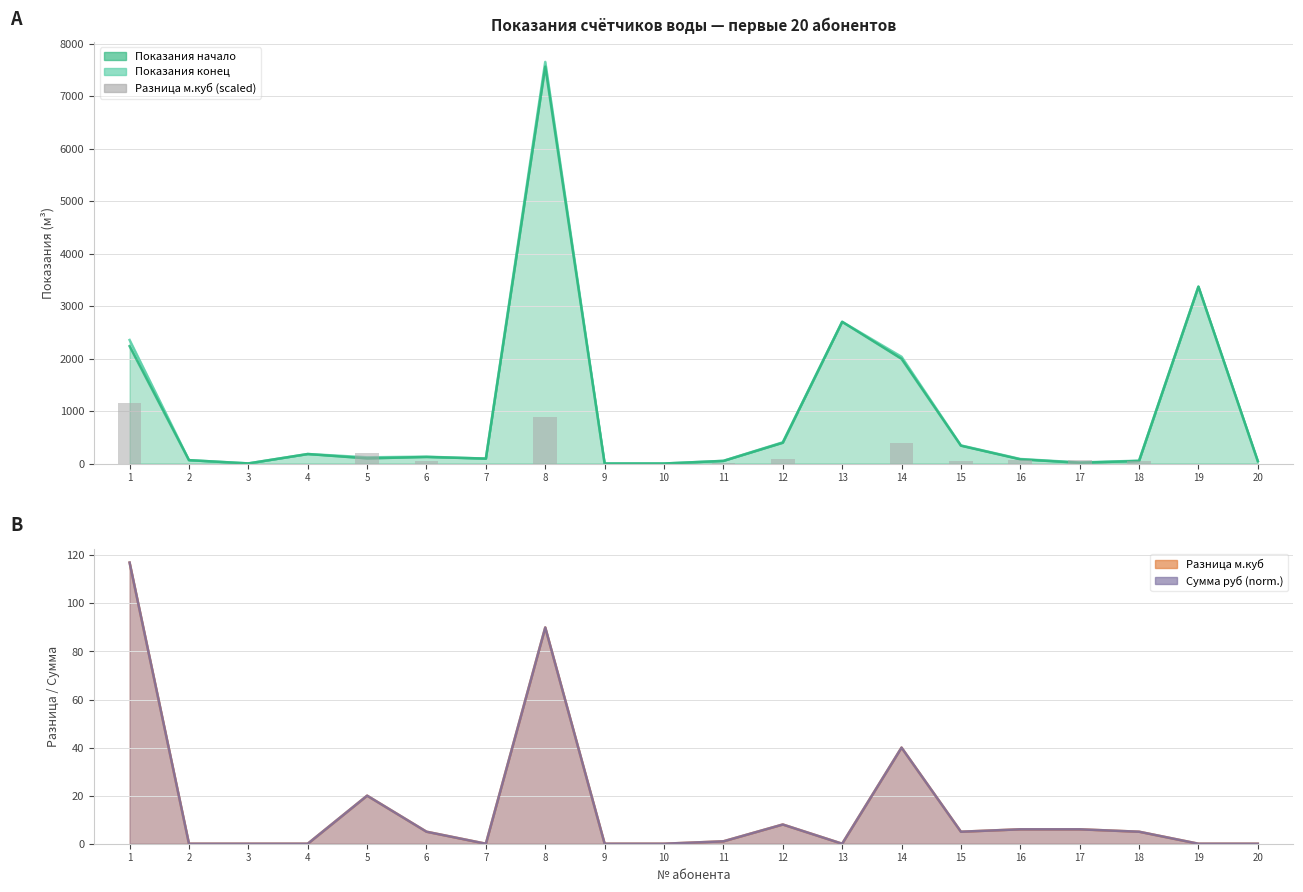

The value at 1 is 1147.6. True or false?

True